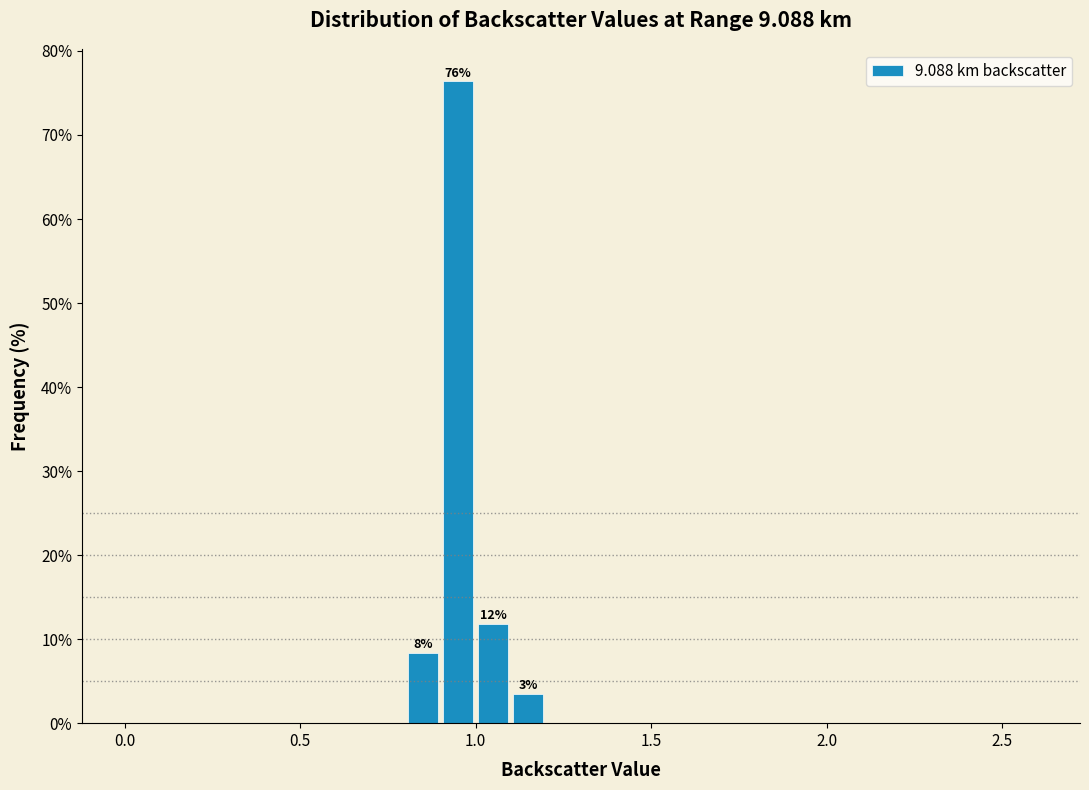

Around what value on the x-axis is the tallest bar? Give the approximate position of its centre, as read against the axis.

0.95